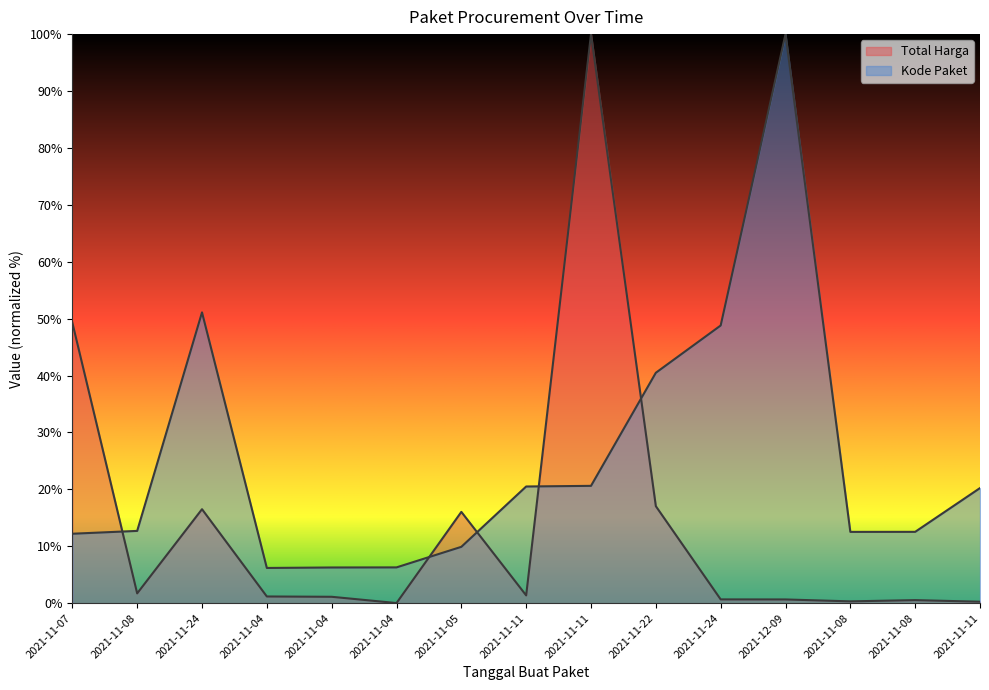

What is the lowest value of the Kode Paket series?

6.2